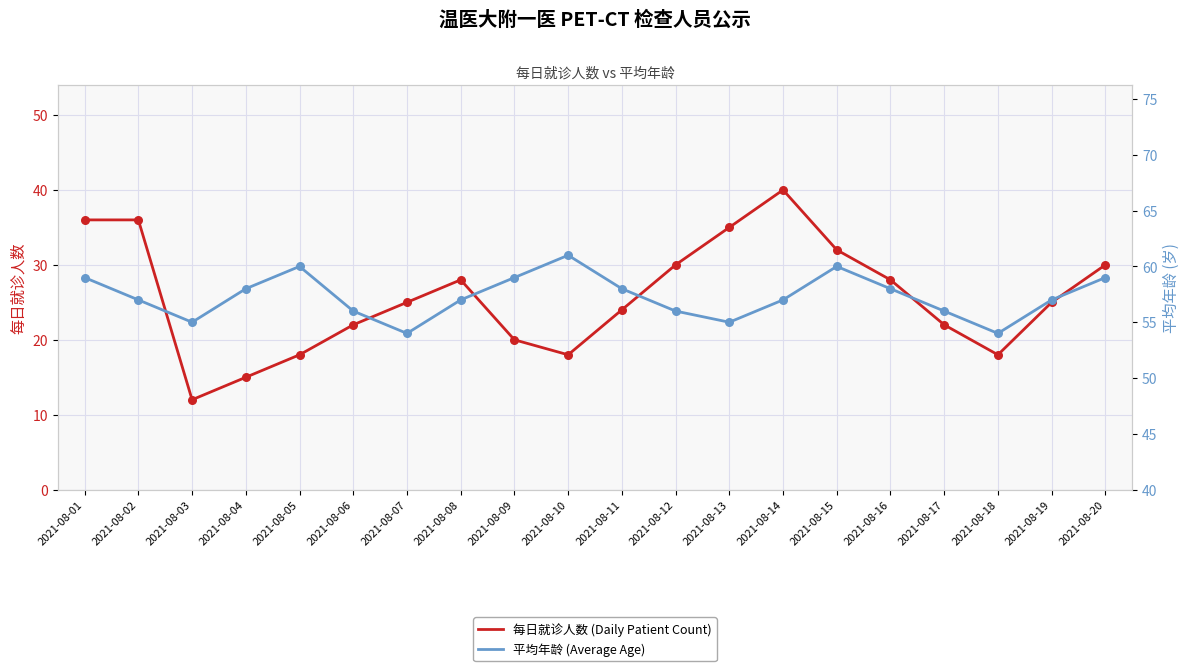

Which series has the largest Y range (max minus min)?

每日就诊人数 (Daily Patient Count)